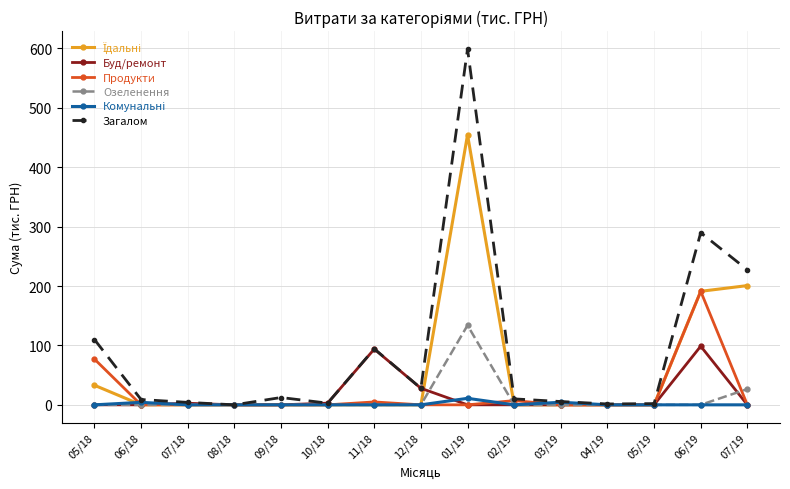

What position from the left is 06/18?

2